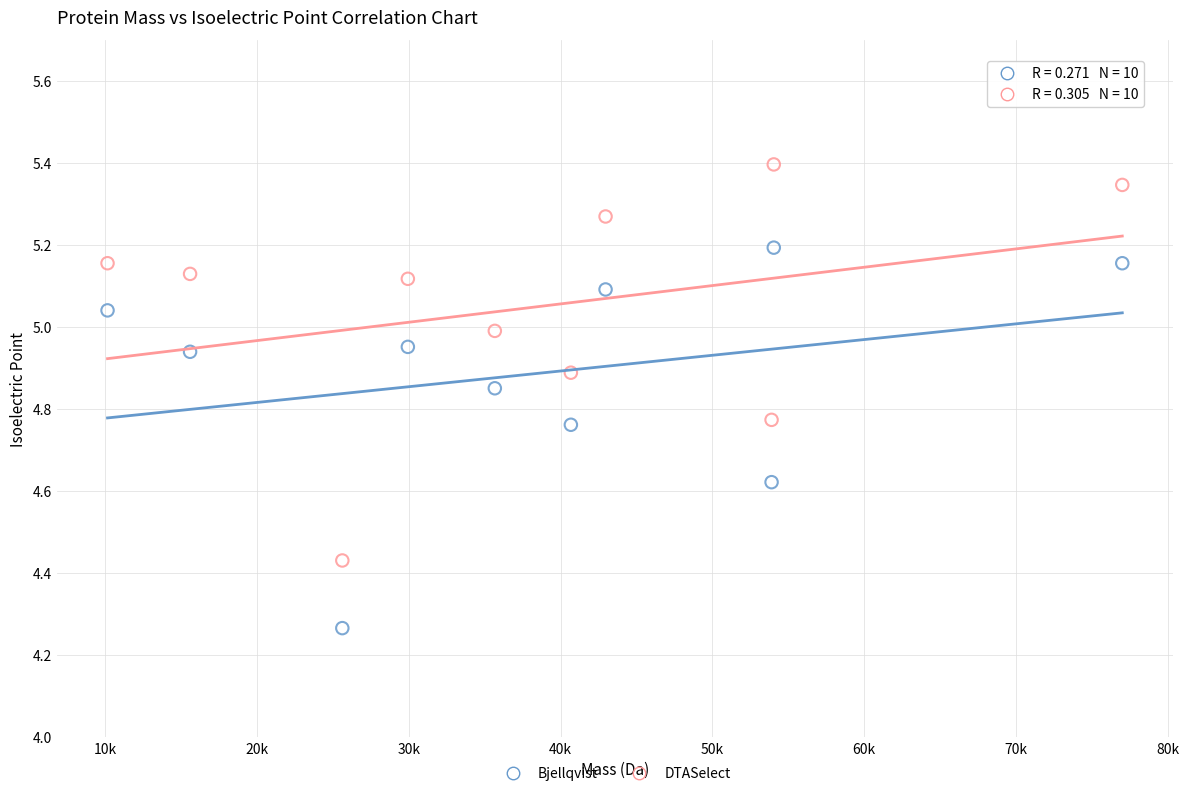

What are all the series names shown in the legend?

Bjellqvist, DTASelect